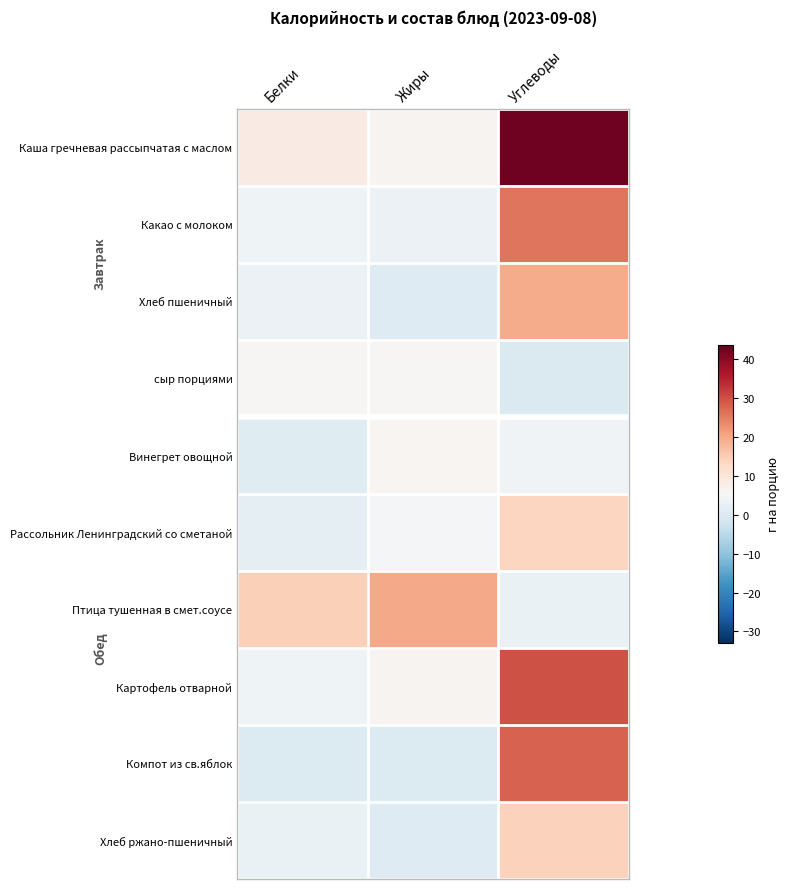

How many data points does each series have?

3